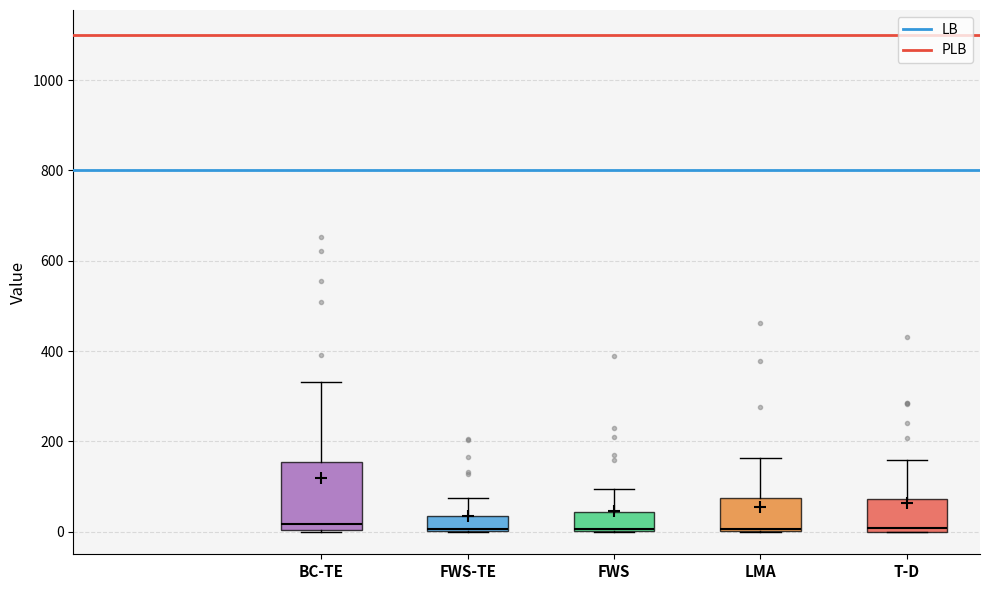

Which box is the tallest, from its lower edge to its upper edge?

BC-TE